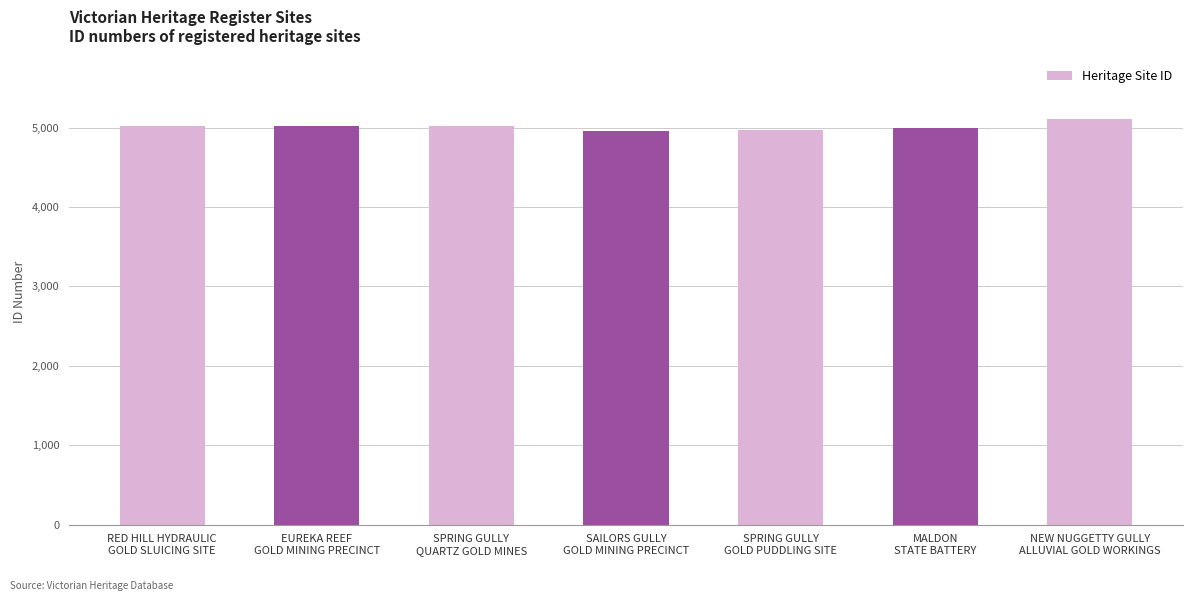

What is the sum of all values?

35077